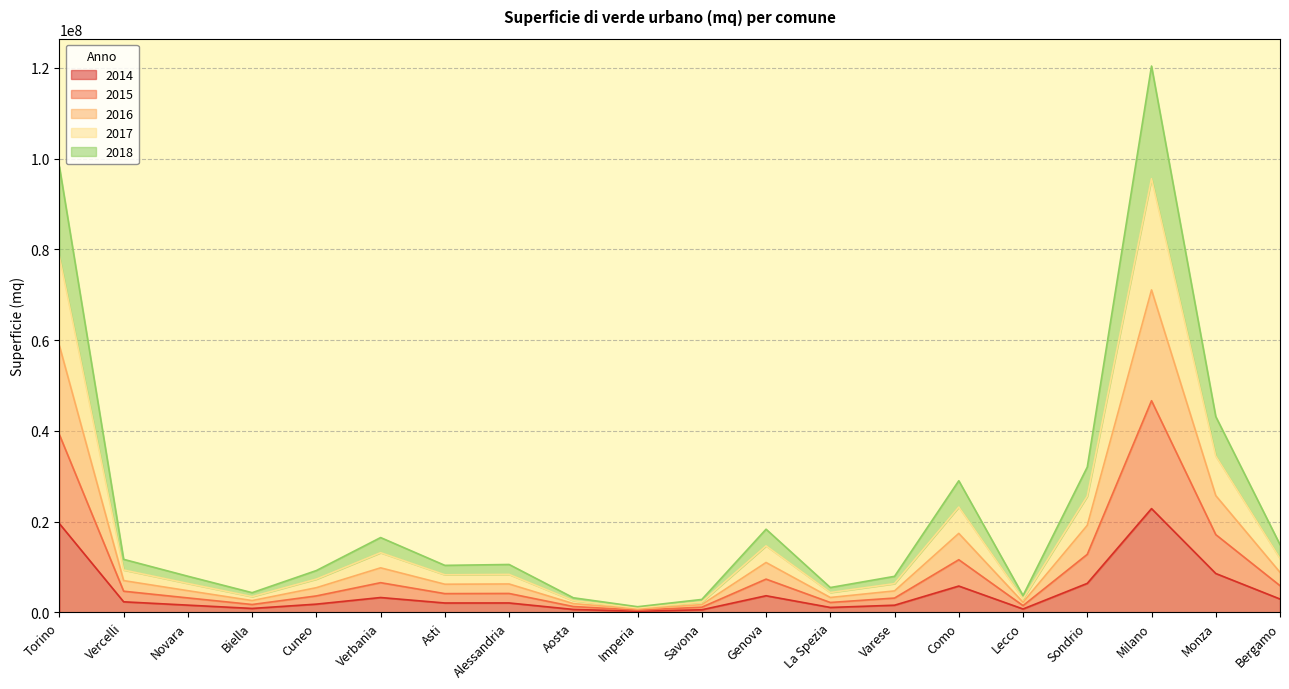

Which category has the highest value in the 2014 series?

Milano